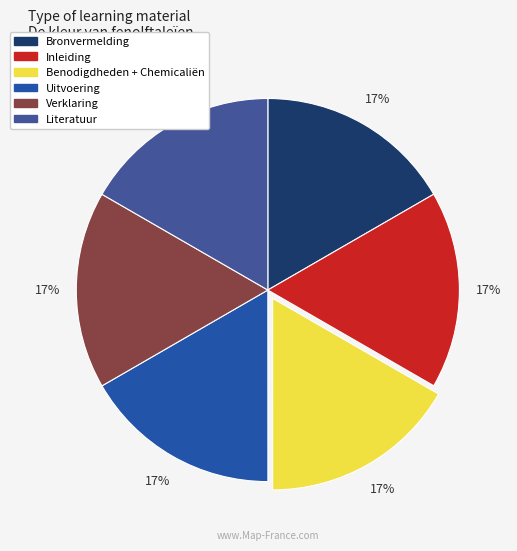

The Inleiding slice represents 10% of the pie. True or false?

False